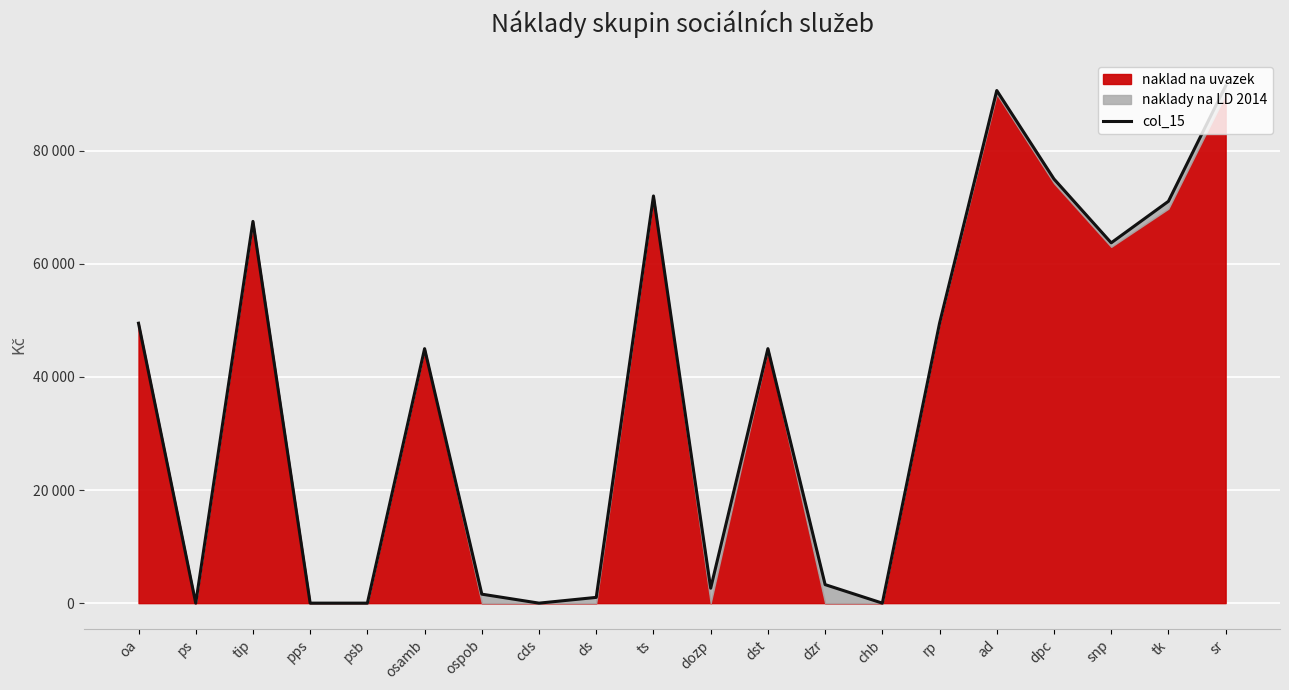

At which label is the value closest to 45731?

osamb